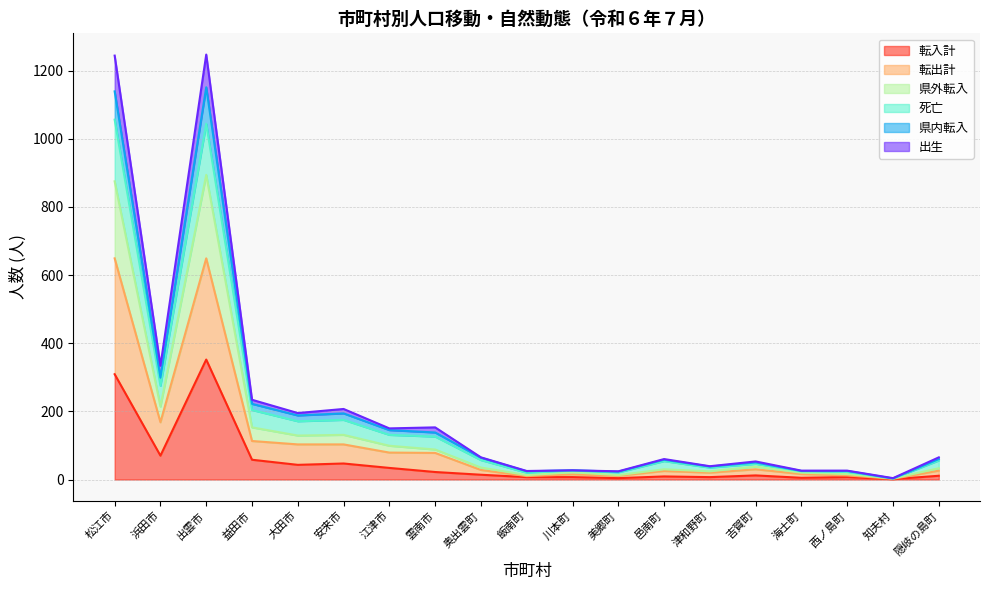

What is the label of the 11th point from the left?

川本町